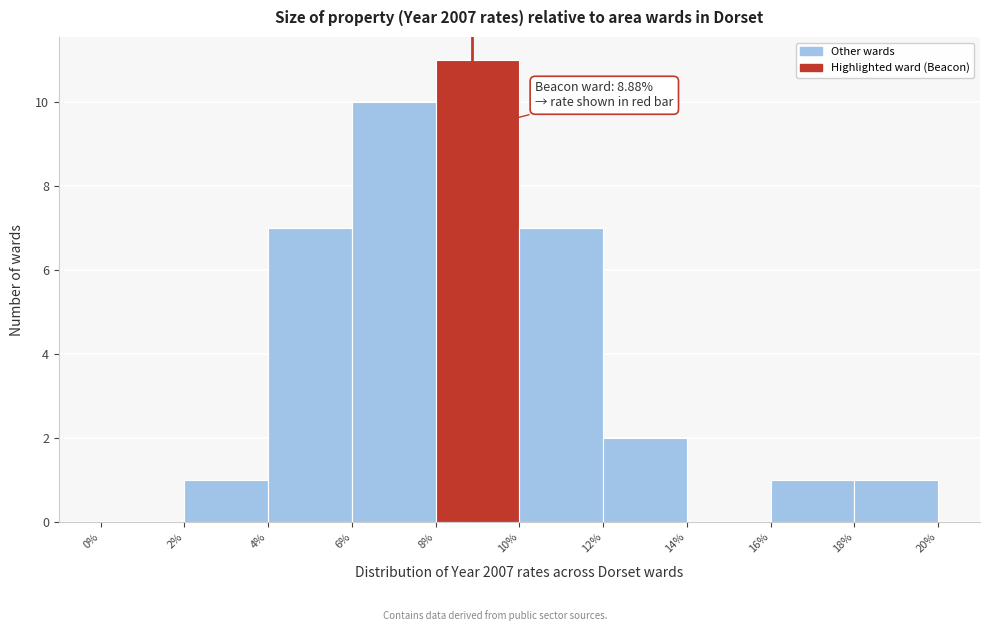

Over which range of the x-axis is the bar tallest?

8% to 10%